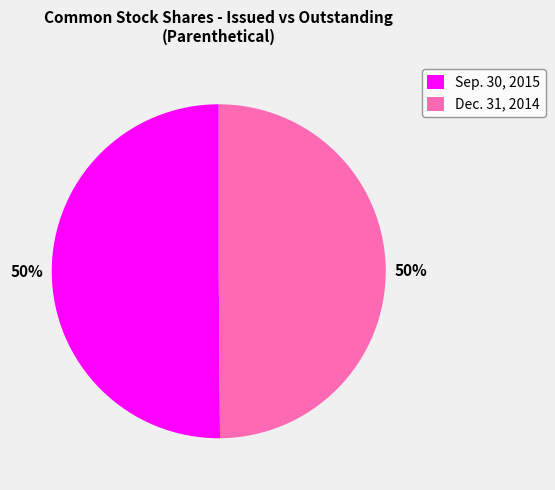

To the nearest percent, what portion does Dec. 31, 2014 represent?

50%